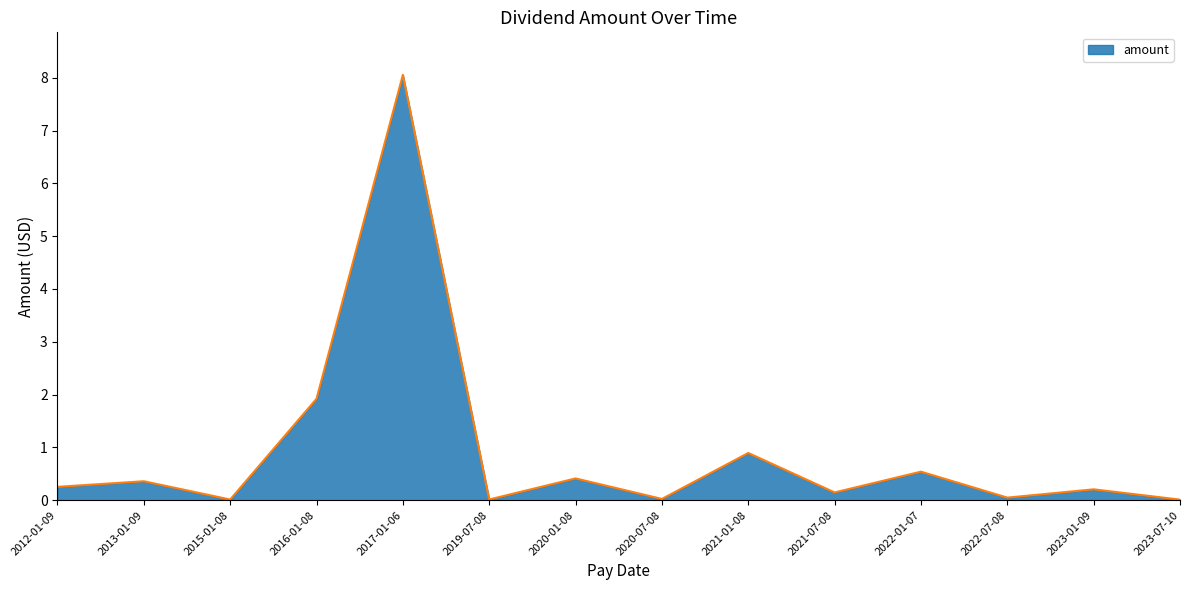

At which category does the data reach its first local peak?

2013-01-09